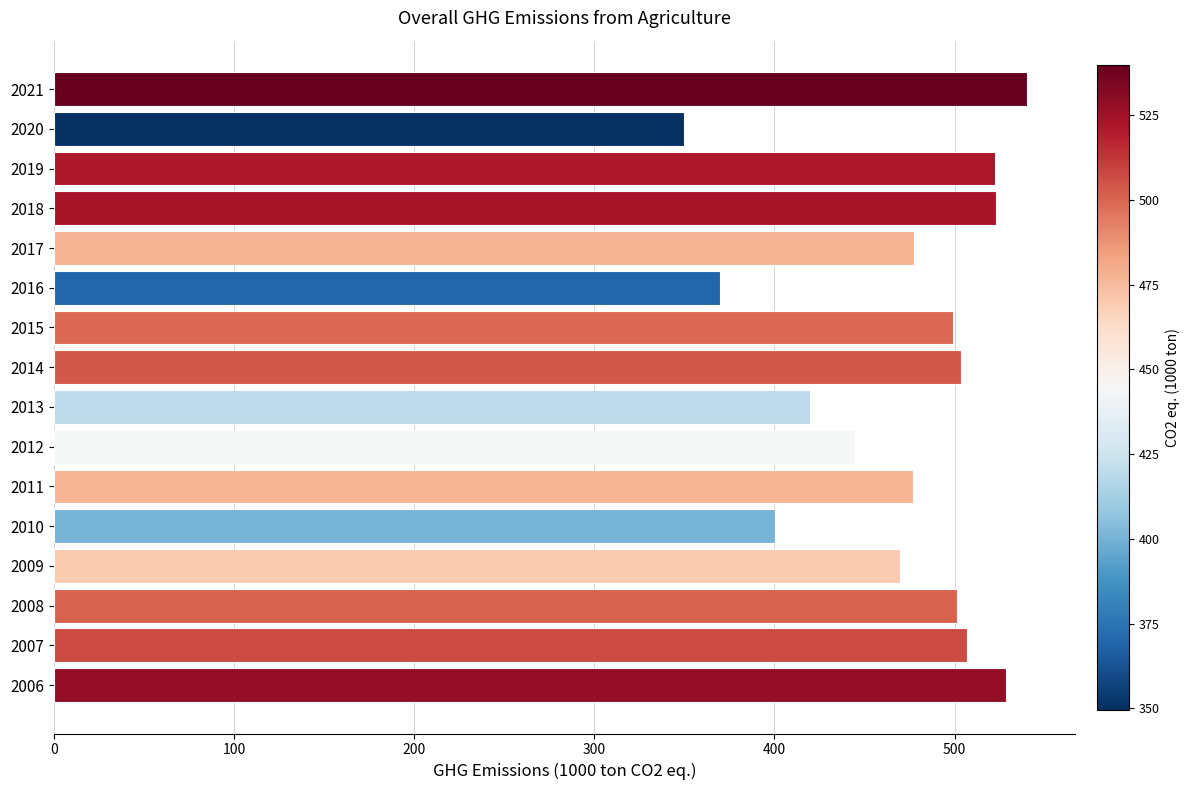

Which has a higher value, 2008 or 2010?

2008